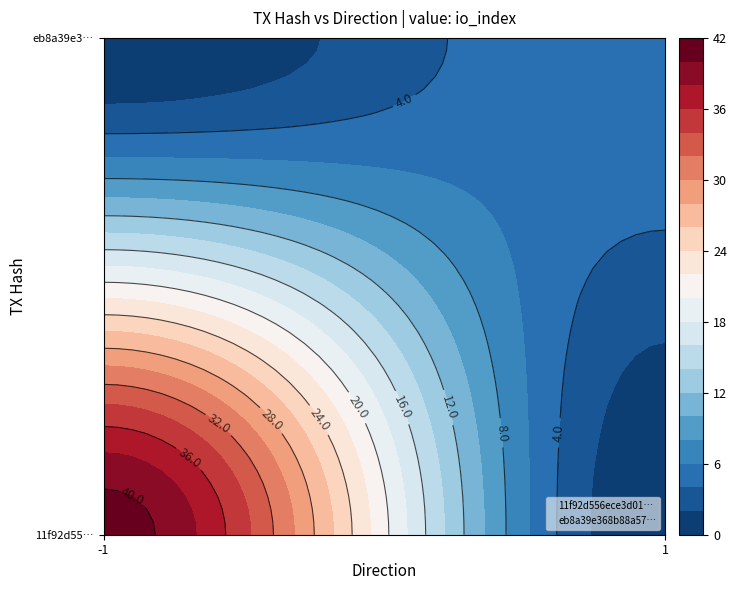

At io_index, list the series in order from largest to smallest.

11f92d556ece3d01f73633f8cba581dd4771117, eb8a39e368b88a57da5254136ebdd81aa5c43d1